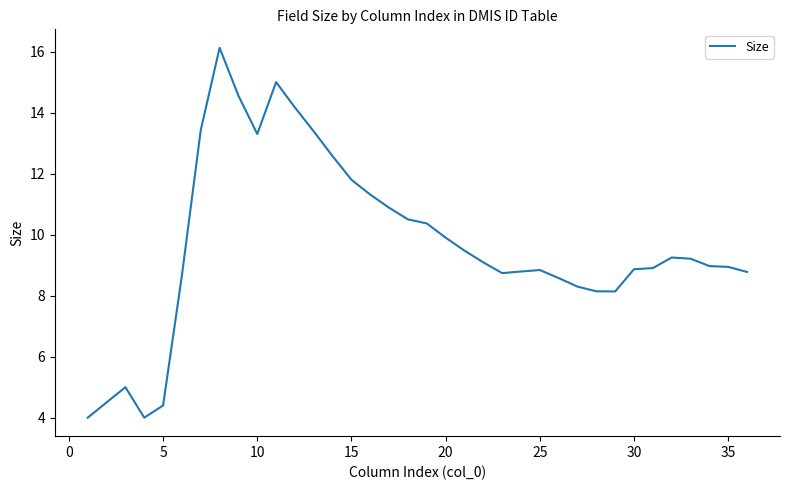

What is the greatest value displayed?

16.1